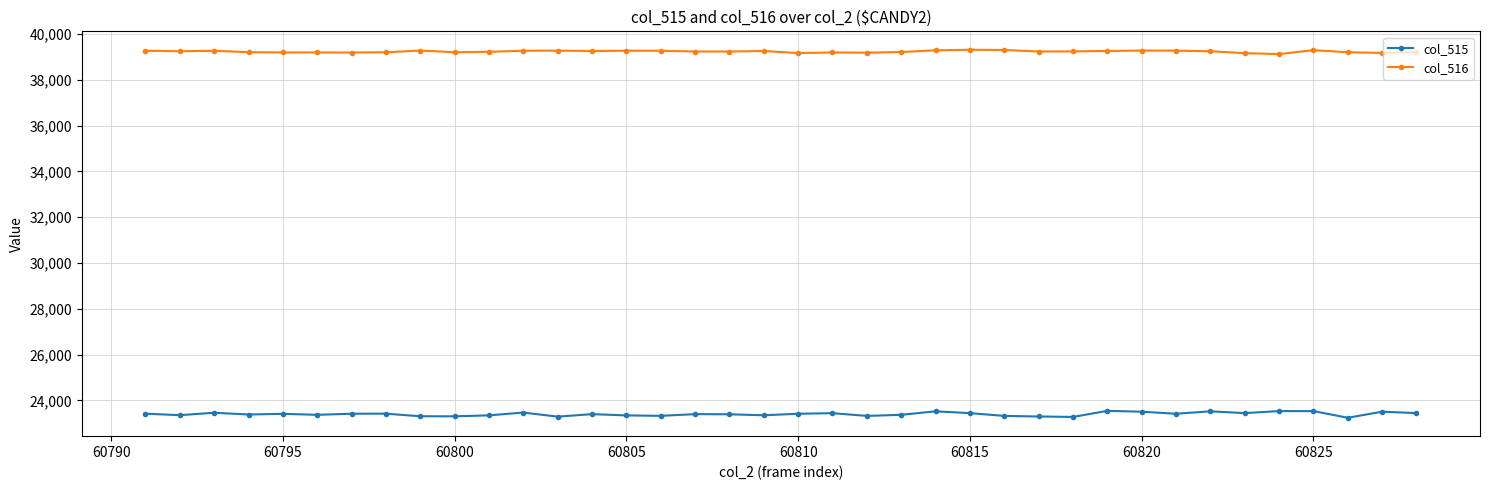

What is the value of the col_516 point at the 11th from the left?

39224